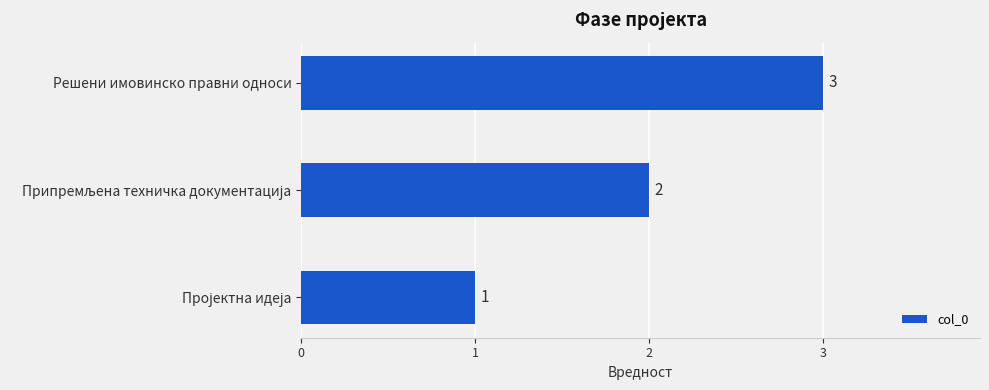

What is the difference between the maximum and minimum values?

2